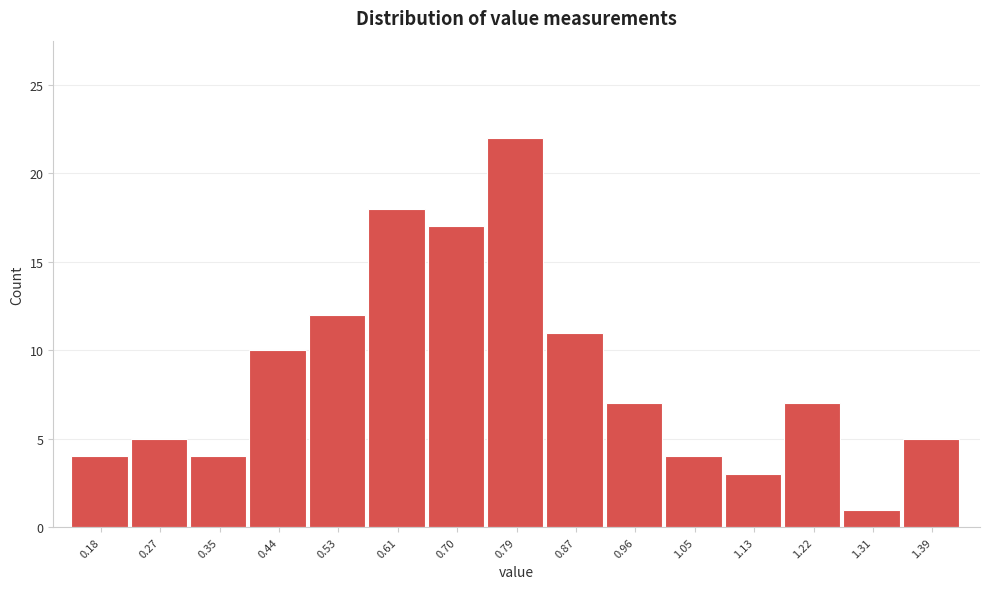

Reading left to right, extract all data points from this chart.

0.18=4	0.27=5	0.35=4	0.44=10	0.53=12	0.61=18	0.70=17	0.79=22	0.87=11	0.96=7	1.05=4	1.13=3	1.22=7	1.31=1	1.39=5